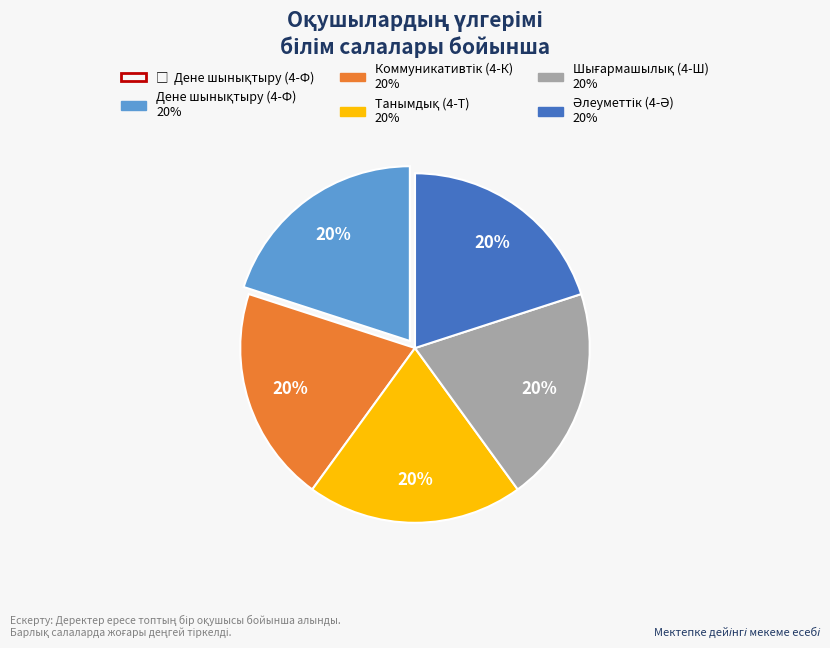

Does any single category account for the majority?

No